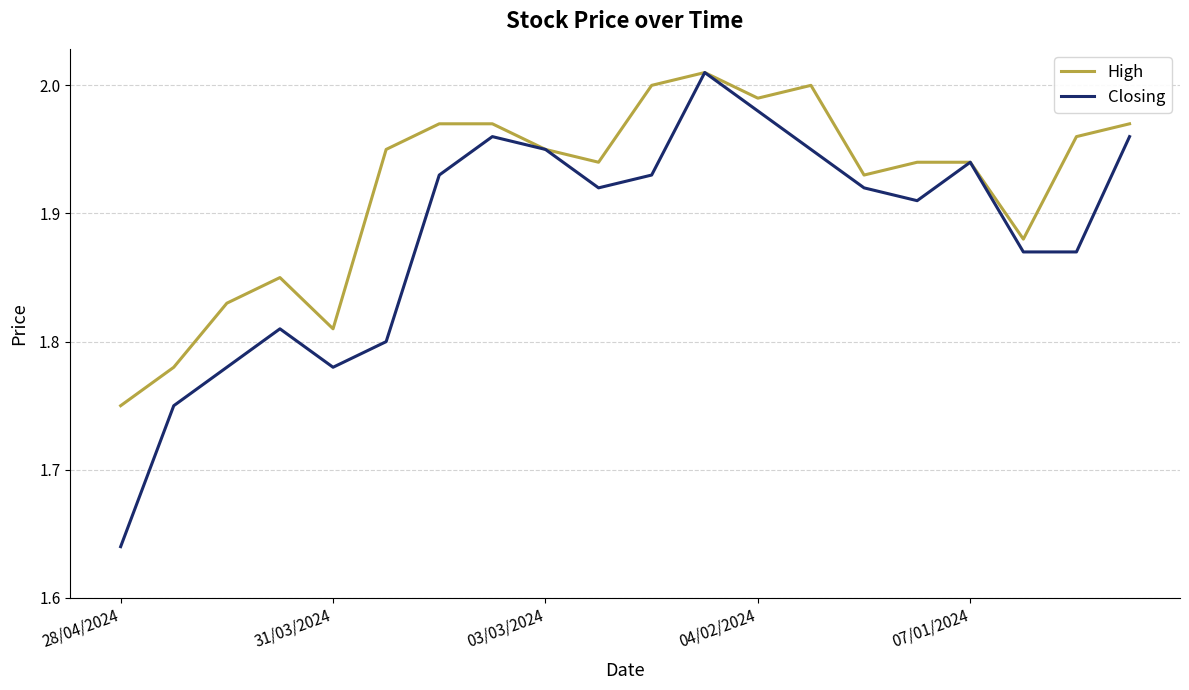

Which series has the widest spread of values?

Closing